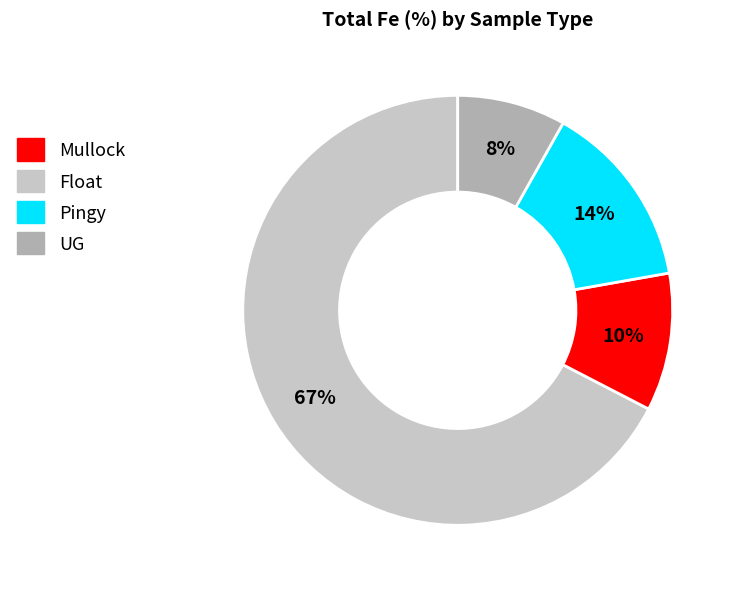

What is the smallest slice in the pie chart?

UG